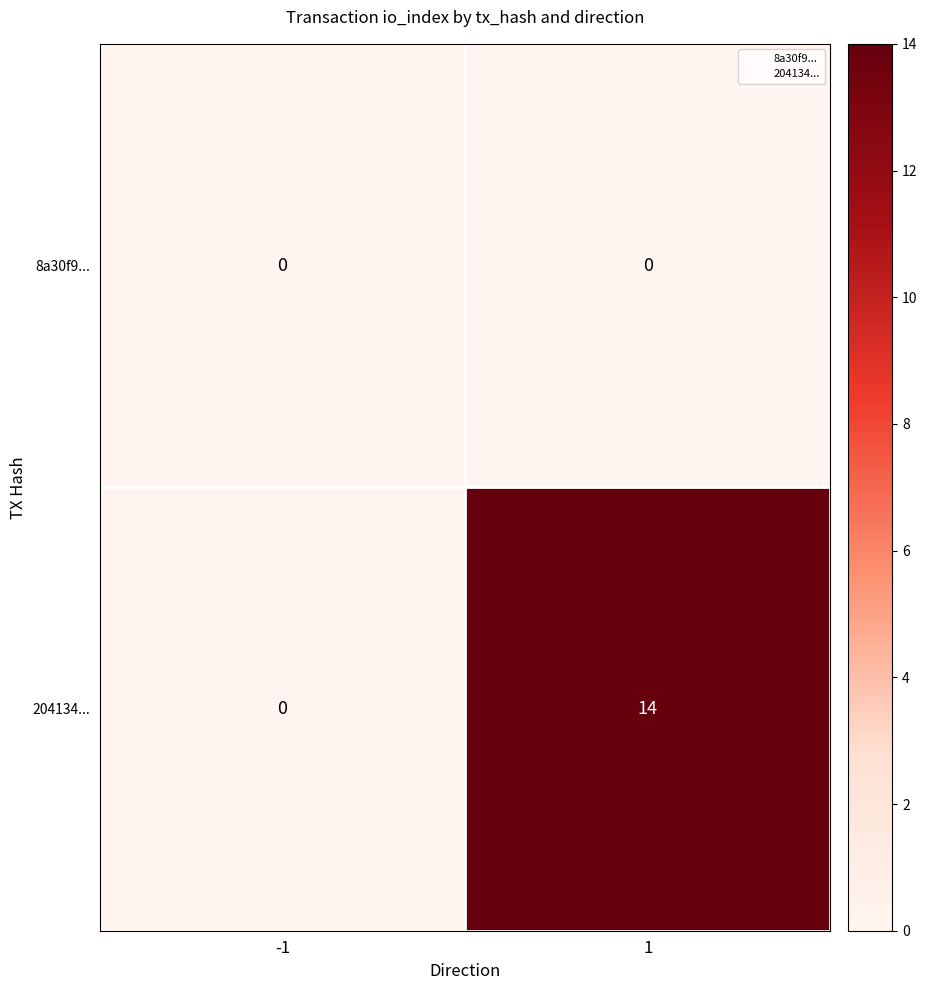

Read the 204134... value at 1, to the nearest 5.

15